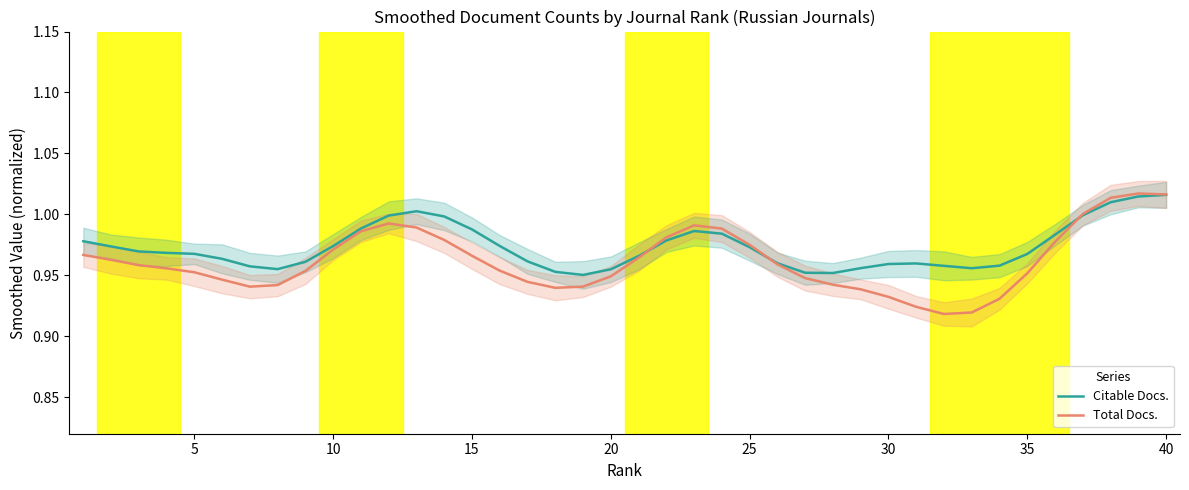

True or false: Citable Docs. has a value of 1.3 at 15.

False